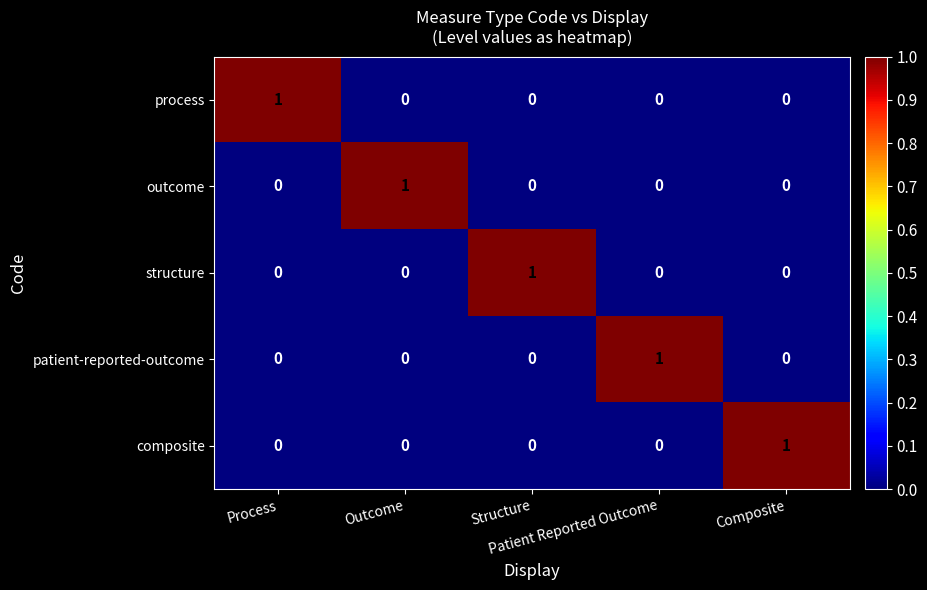

Count the patient-reported-outcome values in the range 0 to 1.

5